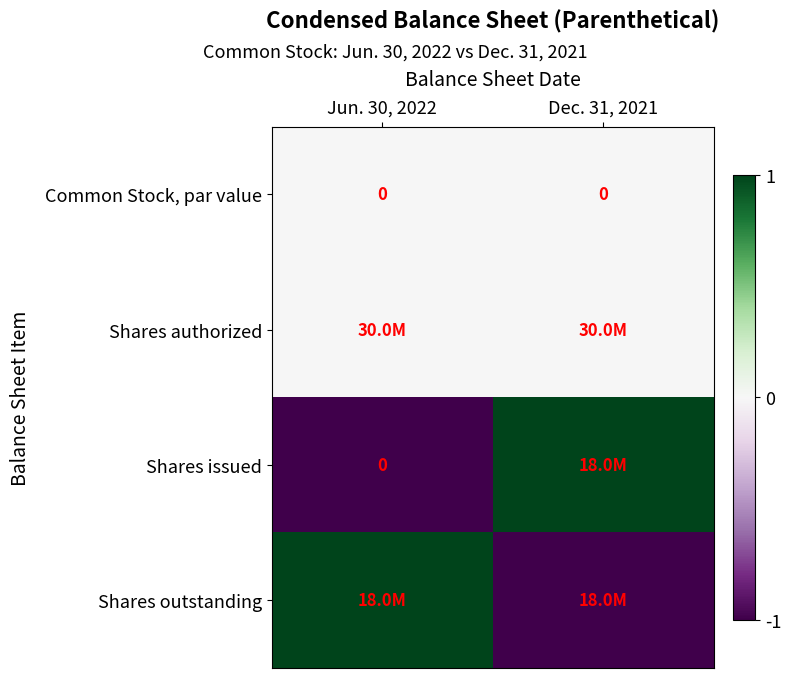

Between Jun. 30, 2022 and Dec. 31, 2021, which series saw the biggest shift?

Shares issued